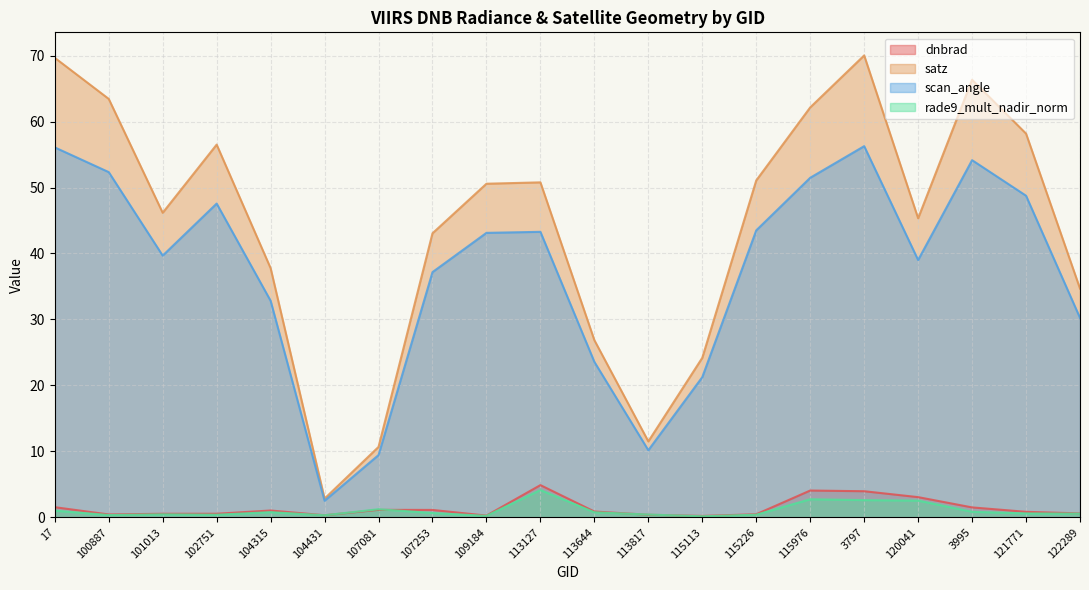

At which label is dnbrad closest to 2?

17